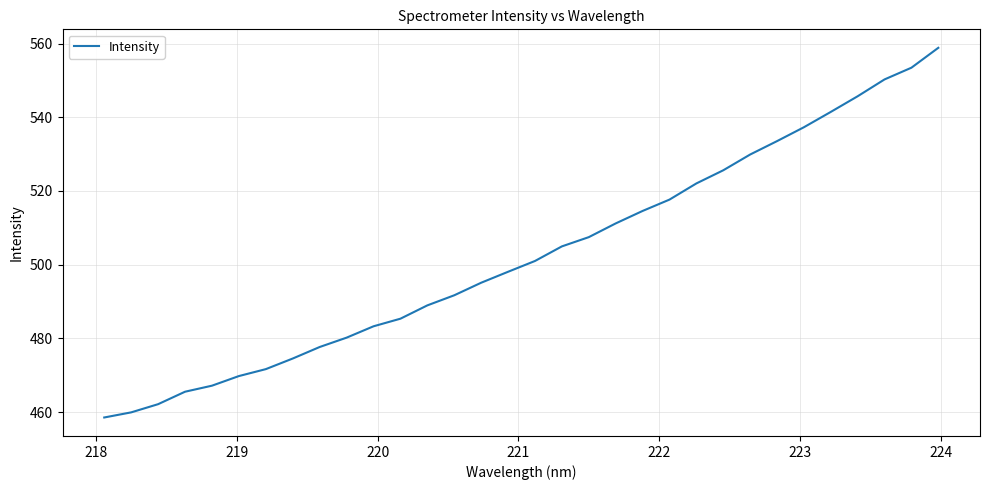

What is the maximum value shown in the chart?

558.9